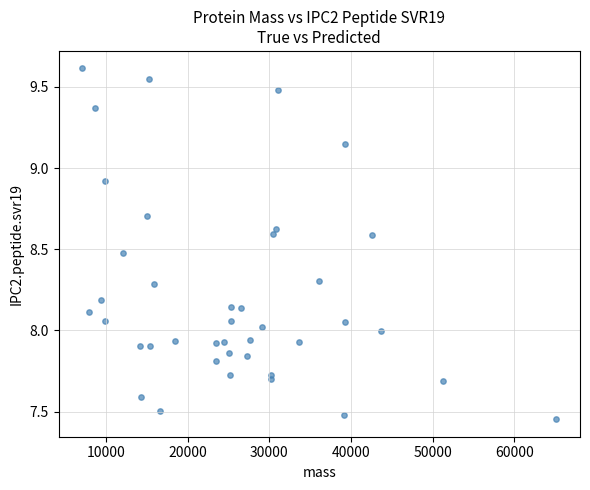

What is the range of X values (max minus min)?

58021.5